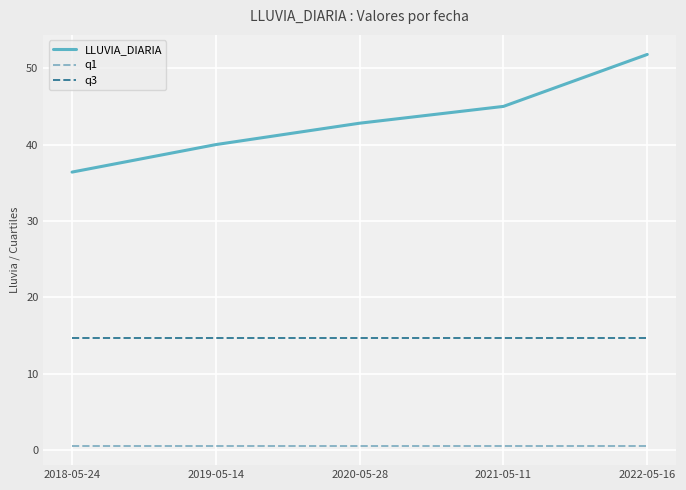

What are all the series names shown in the legend?

LLUVIA_DIARIA, q1, q3